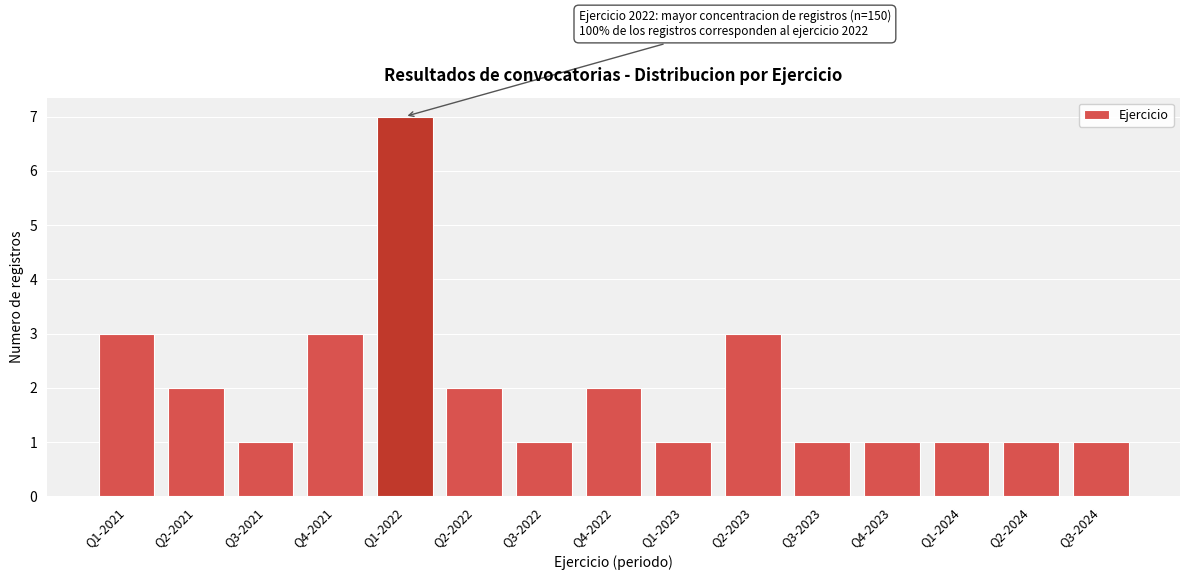

Reading right to left, transcribe all the data shown in this chart.

1	1	1	1	1	3	1	2	1	2	7	3	1	2	3